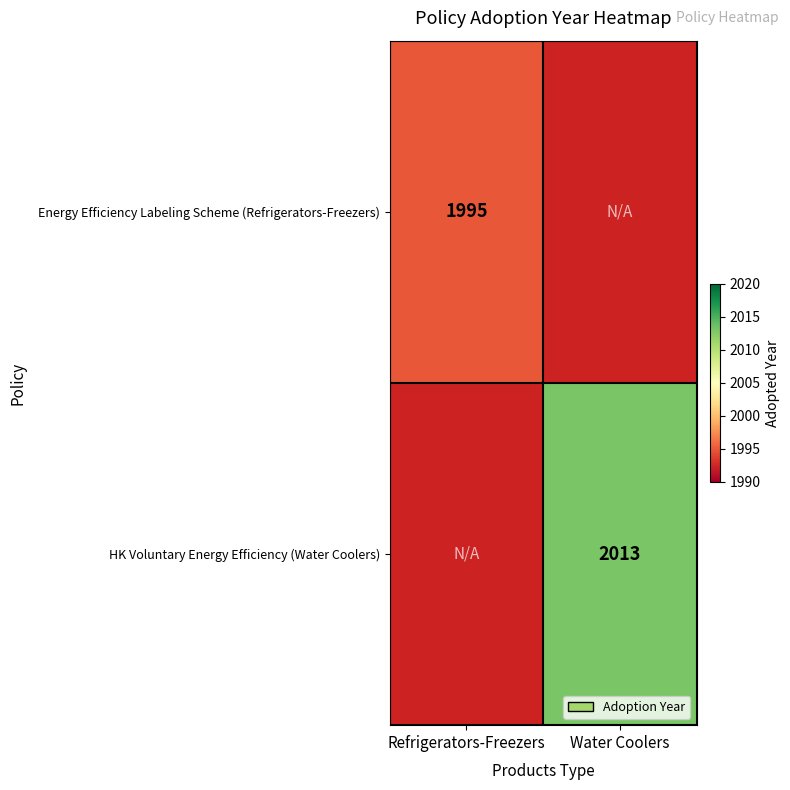

Count the number of categories in the chart.

2